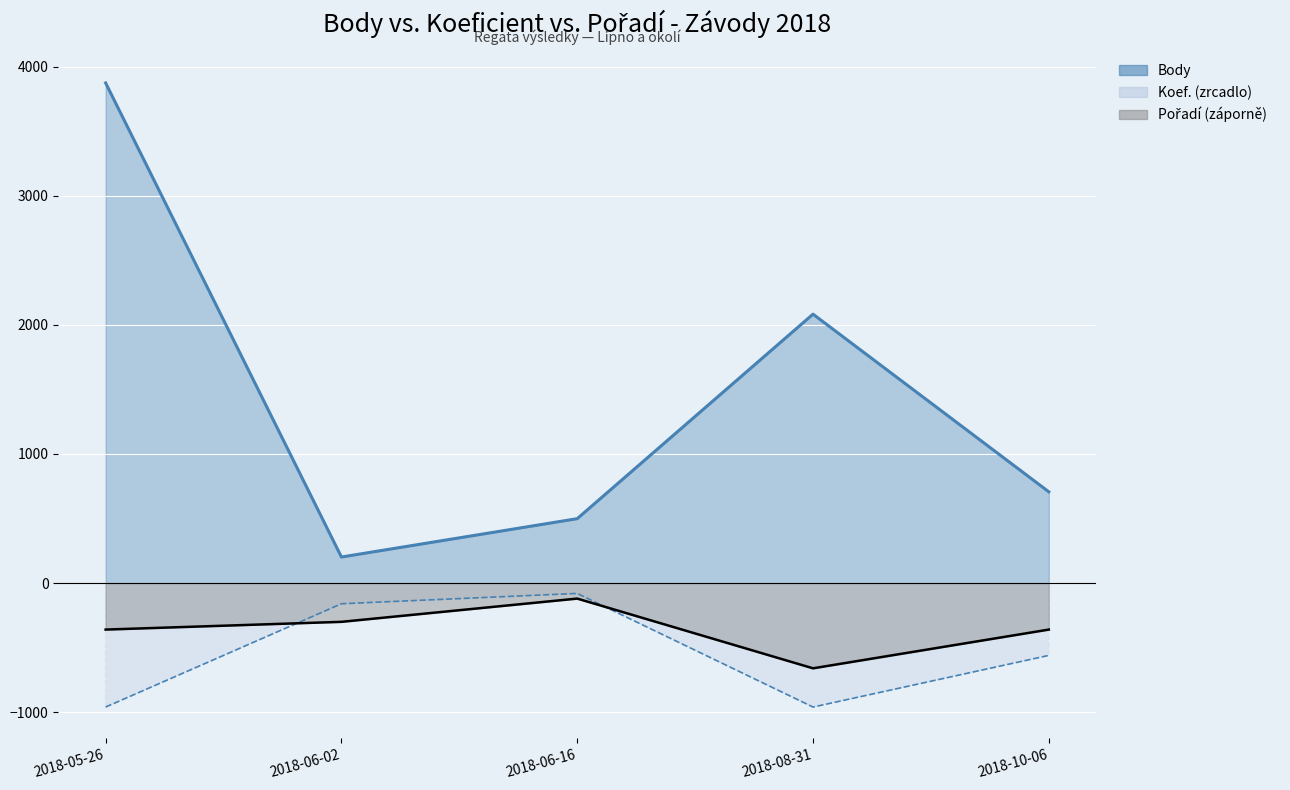

Rank the categories by Body value from lowest to highest.

2018-06-02, 2018-06-16, 2018-10-06, 2018-08-31, 2018-05-26